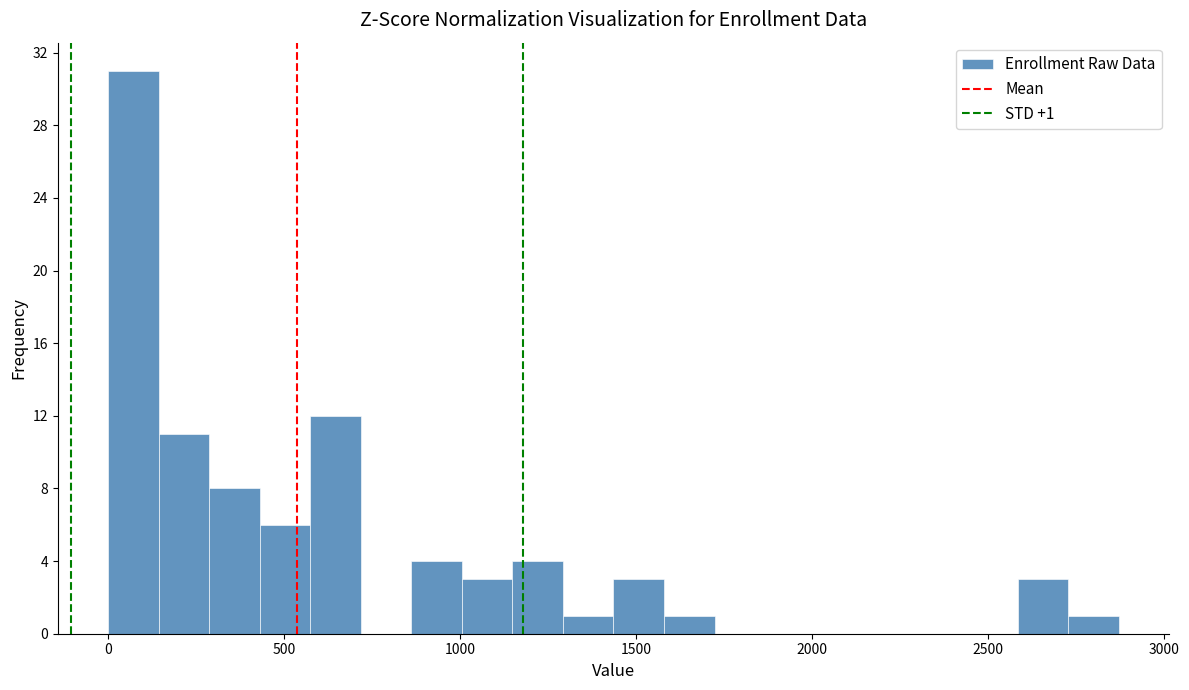

Around what value on the x-axis is the tallest bar? Give the approximate position of its centre, as read against the axis.

50